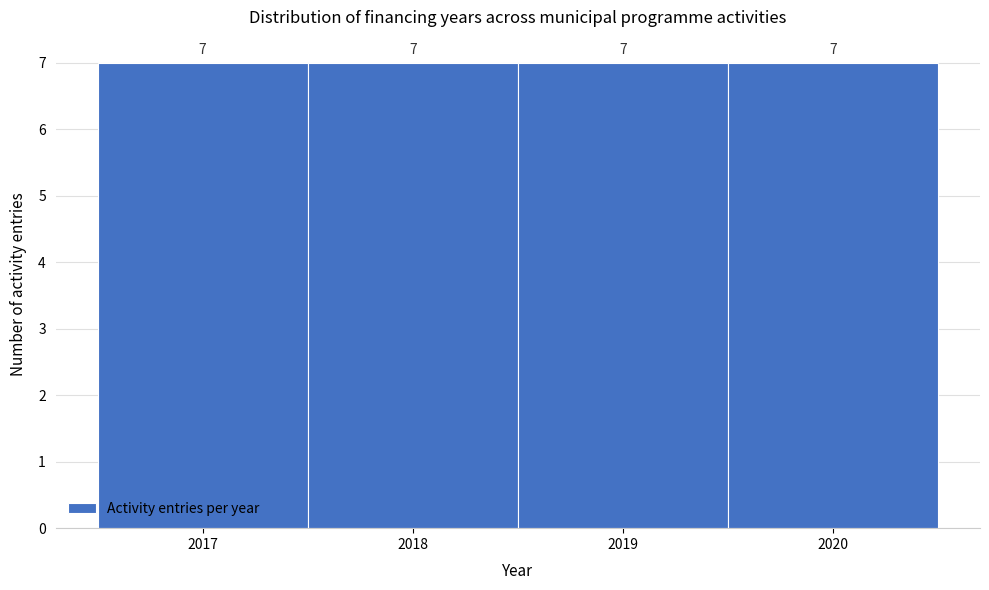

Reading left to right, transcribe this chart: for each bar, give the range it covers on the x-axis and its height.

2016.5 to 2017.5: 7
2017.5 to 2018.5: 7
2018.5 to 2019.5: 7
2019.5 to 2020.5: 7